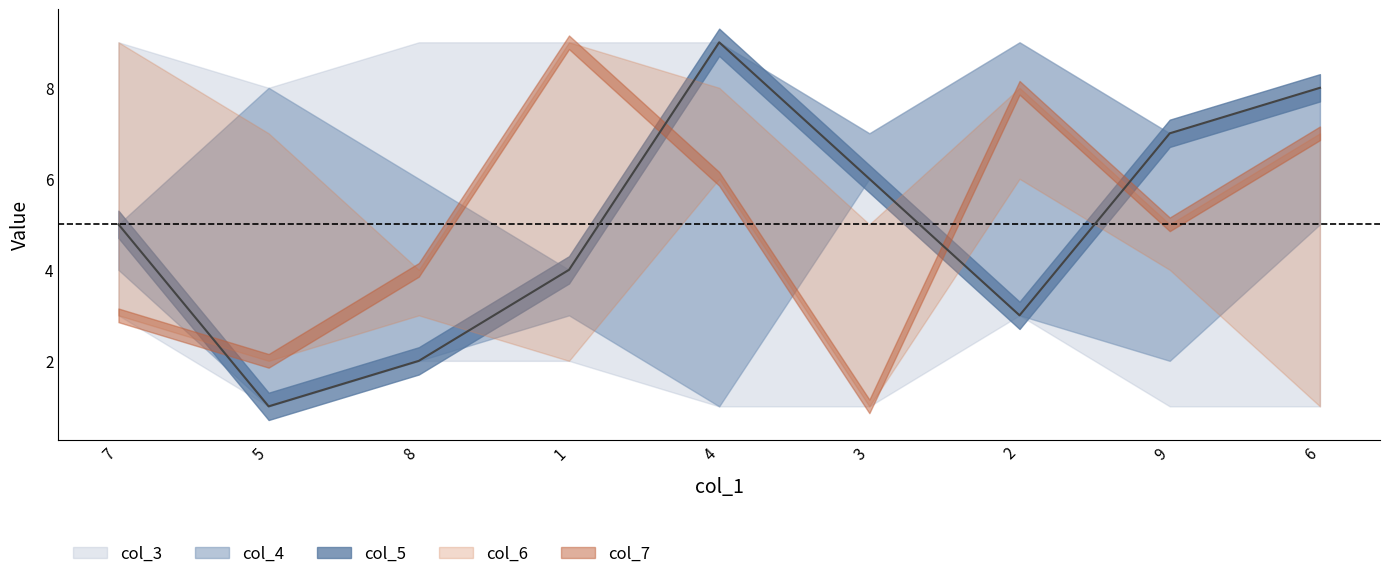

Count the number of categories in the chart.

9